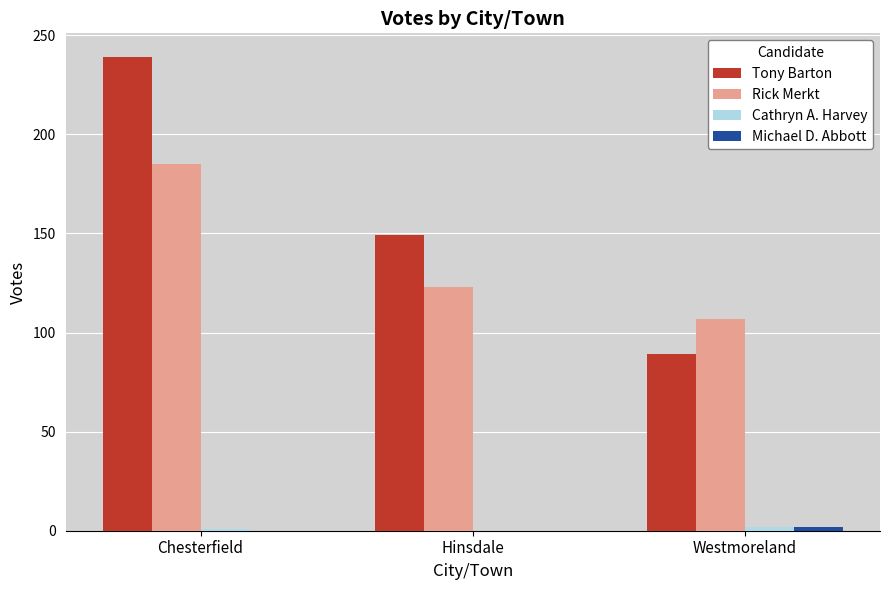

Between Chesterfield and Westmoreland, which series saw the biggest shift?

Tony Barton